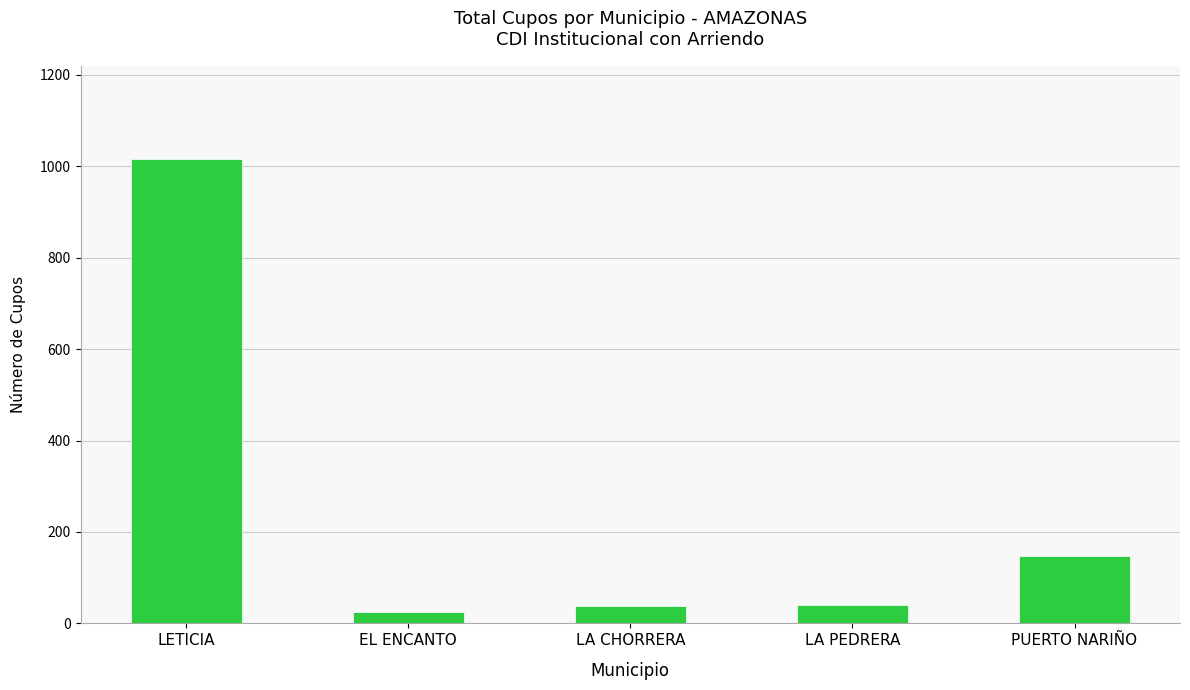

True or false: the data shows 251 at PUERTO NARIÑO.

False